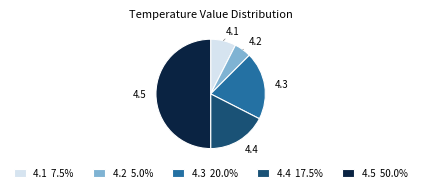

Which category has the smallest portion of the pie?

4.2